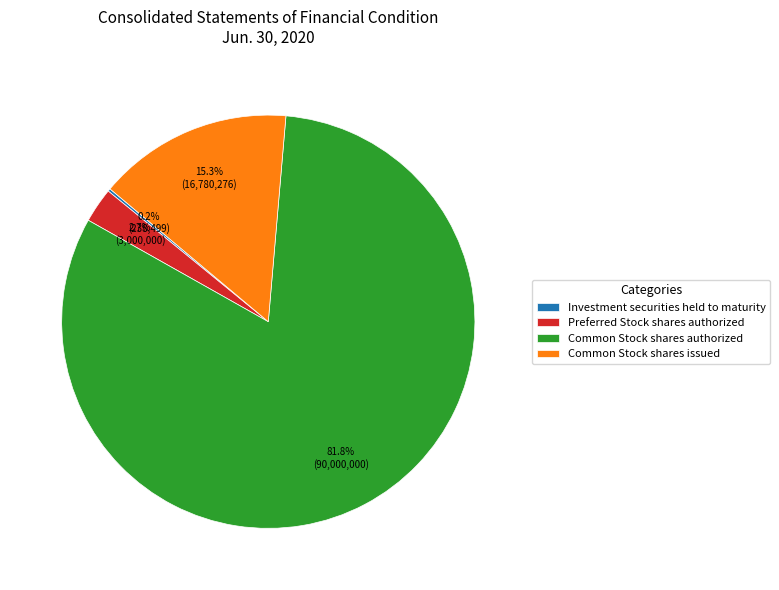

Which category has the biggest portion of the pie?

Common Stock shares authorized